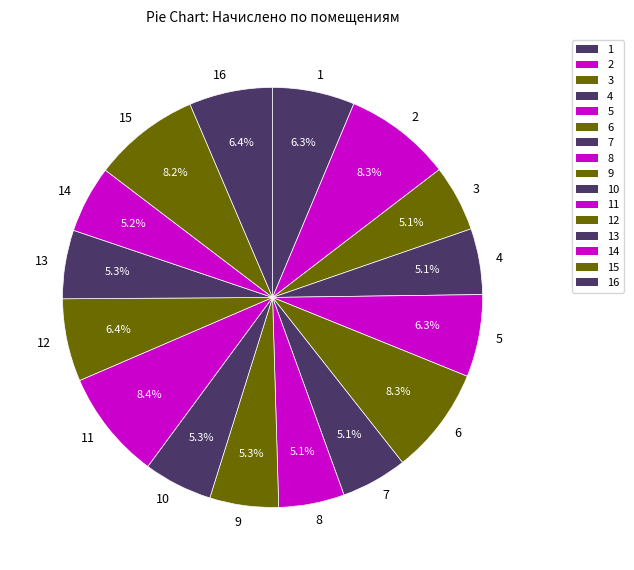

Is there any slice that represents more than half of the pie?

No